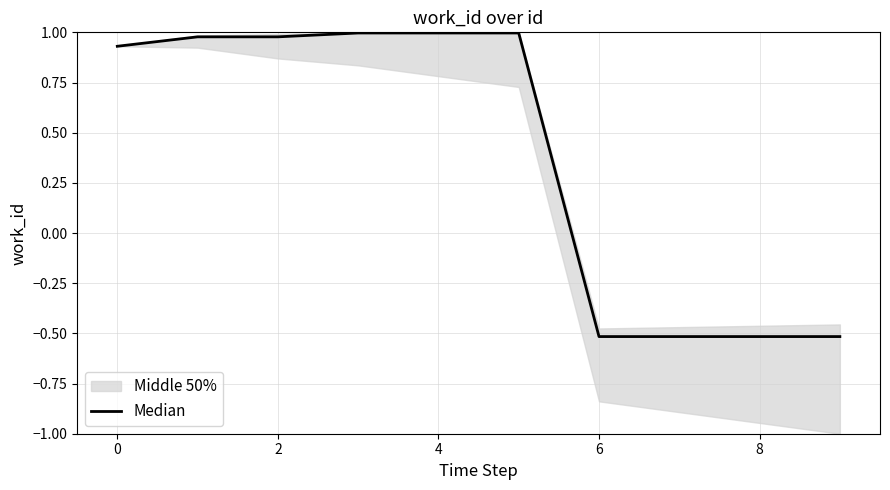

What is the difference between the maximum and minimum values?

1.5